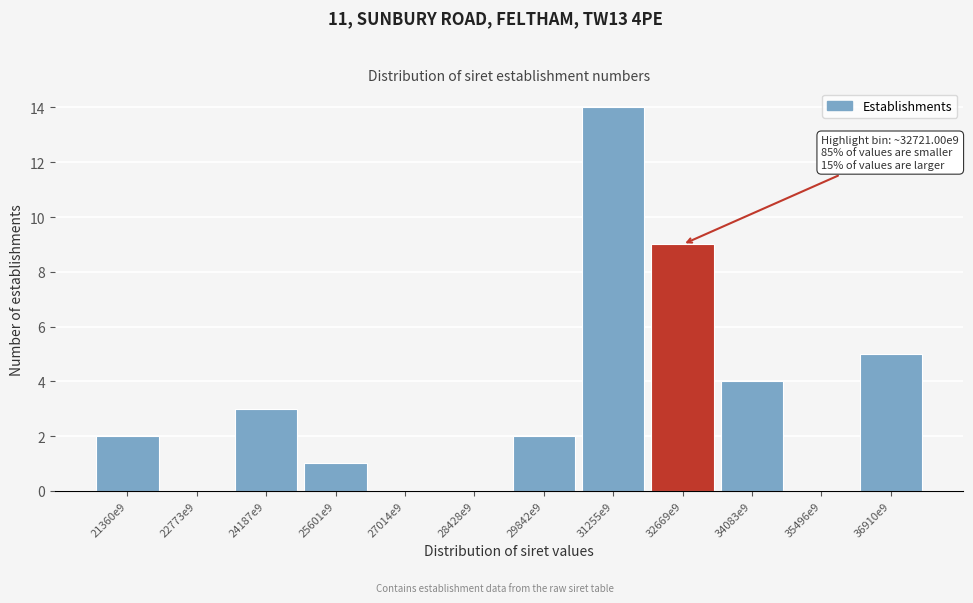

Reading right to left, transcribe all the data shown in this chart.

36910e9=5	35496e9=0	34083e9=4	32669e9=9	31255e9=14	29842e9=2	28428e9=0	27014e9=0	25601e9=1	24187e9=3	22773e9=0	21360e9=2